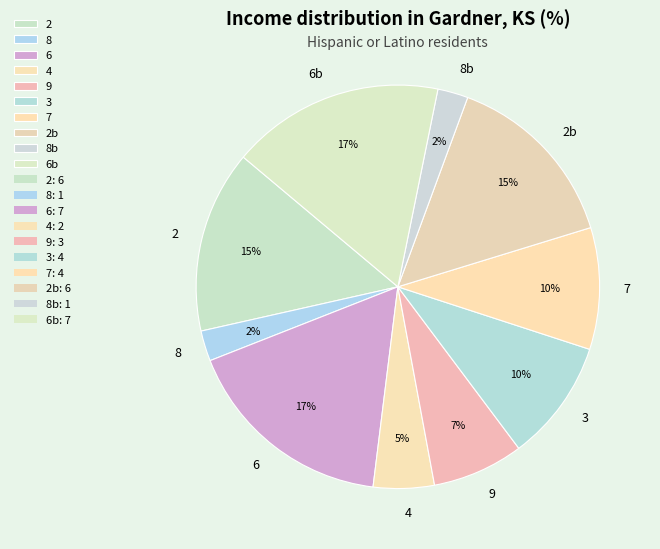

To the nearest percent, what is the average slice percentage?

10%